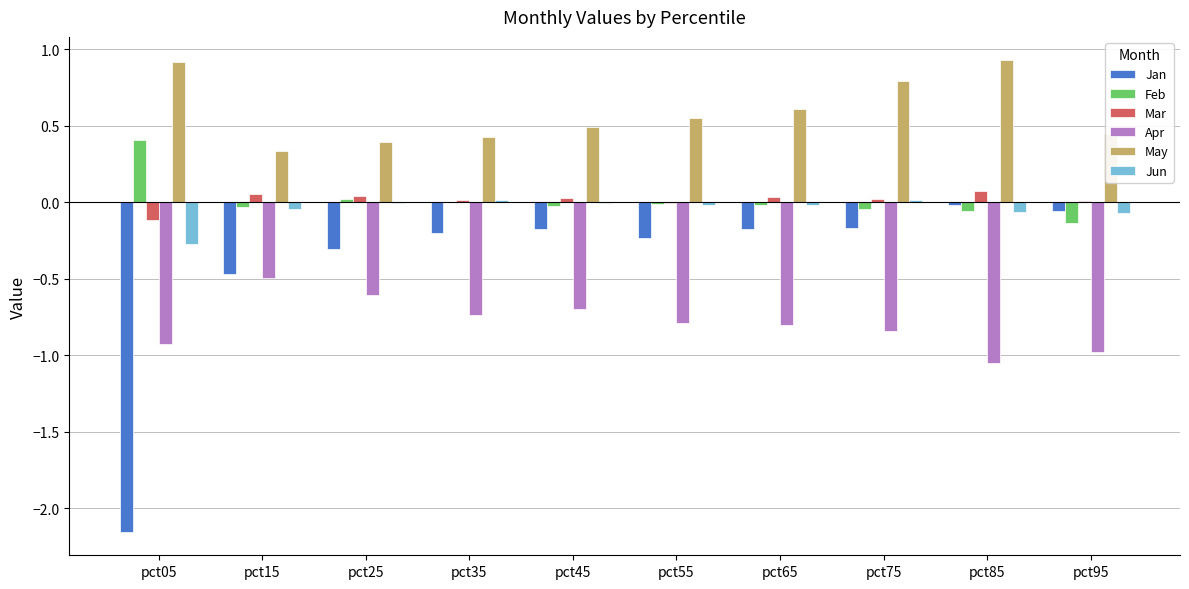

Which series changed the most between pct35 and pct95?

Apr